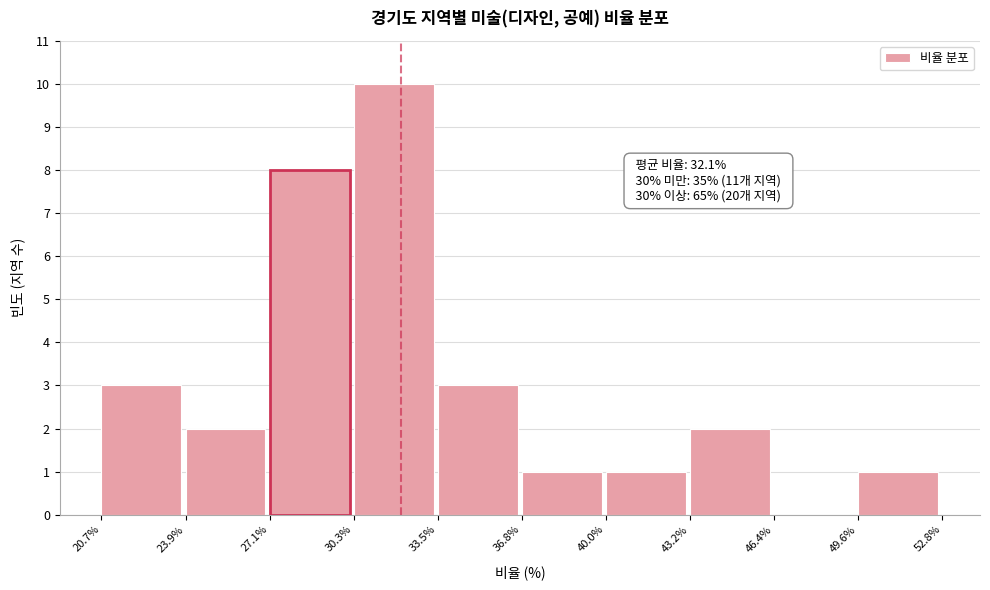

Which range on the x-axis has the tallest bar?

30.3% to 33.5%